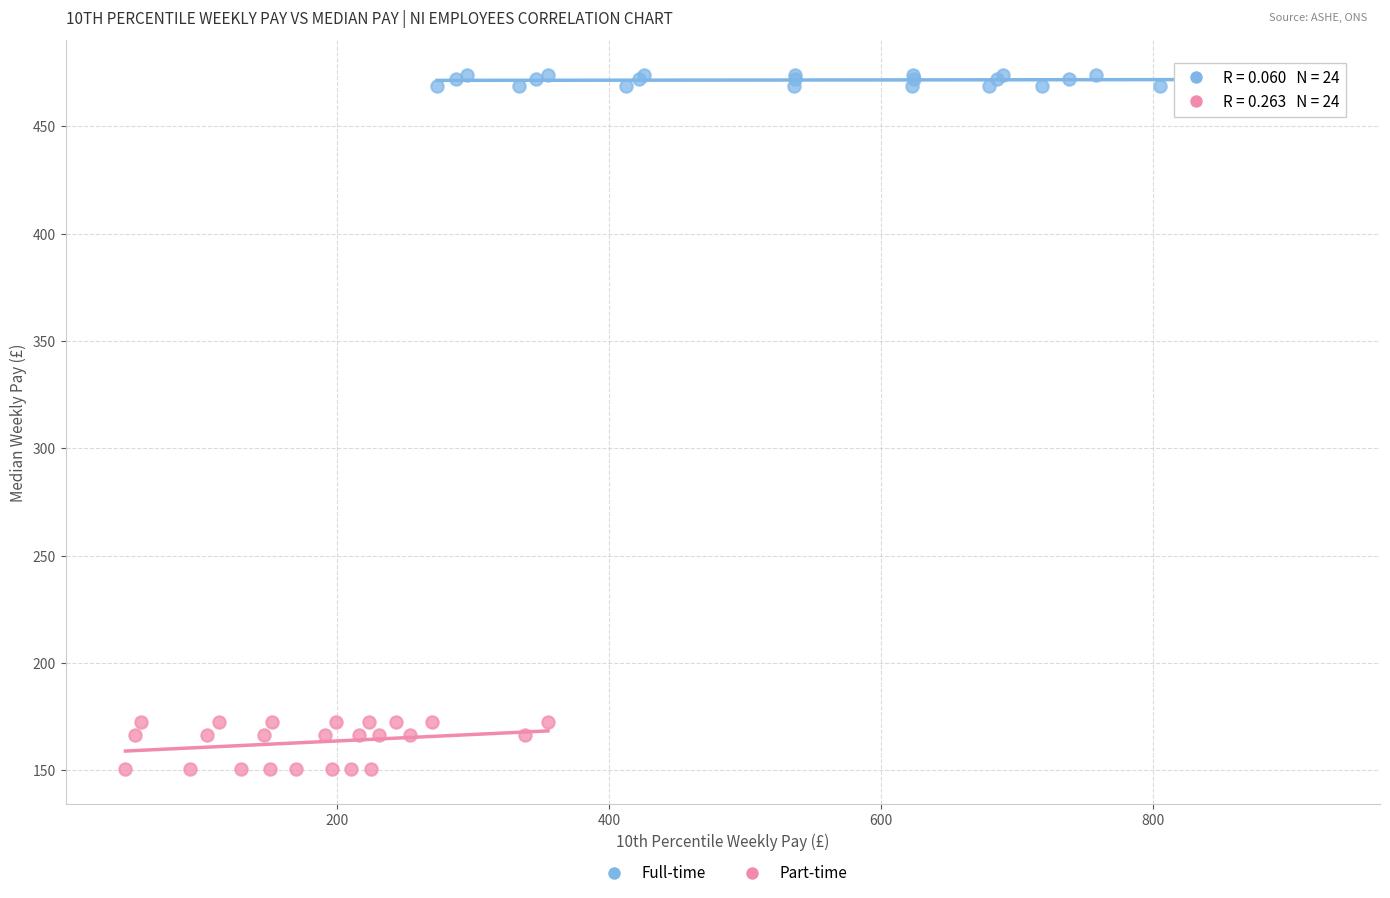

Which series reaches the maximum Y coordinate?

Full-time